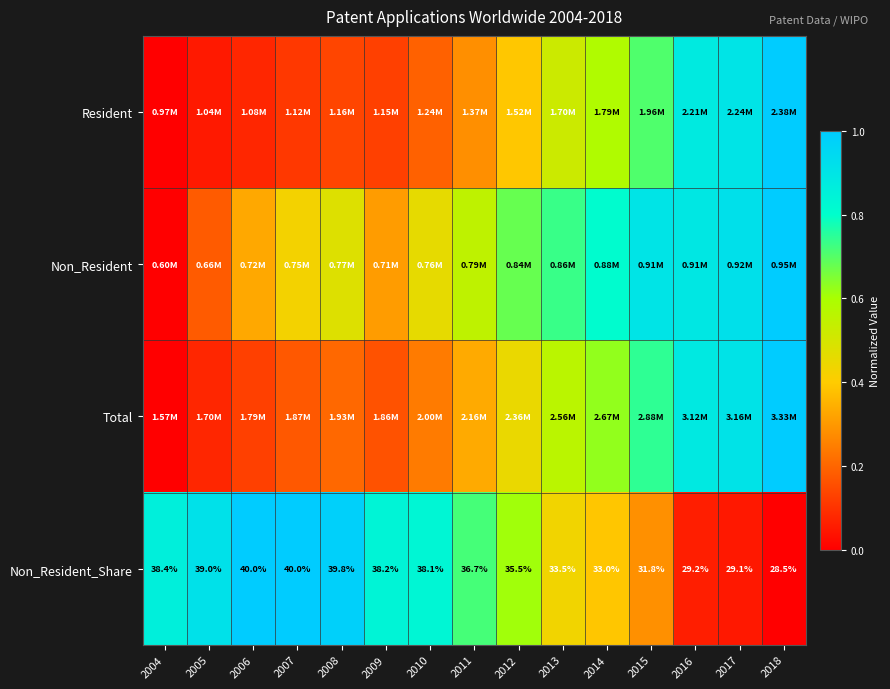

What is the difference between the Total values at 2013 and 2018?

0.4